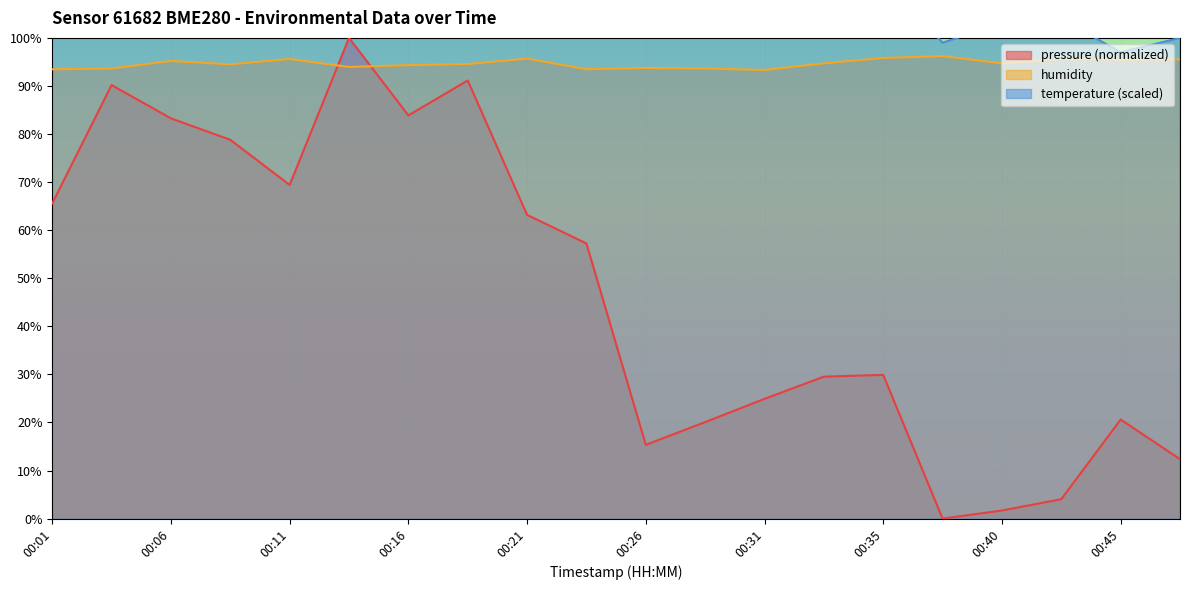

At which label is pressure closest to 50?

00:23